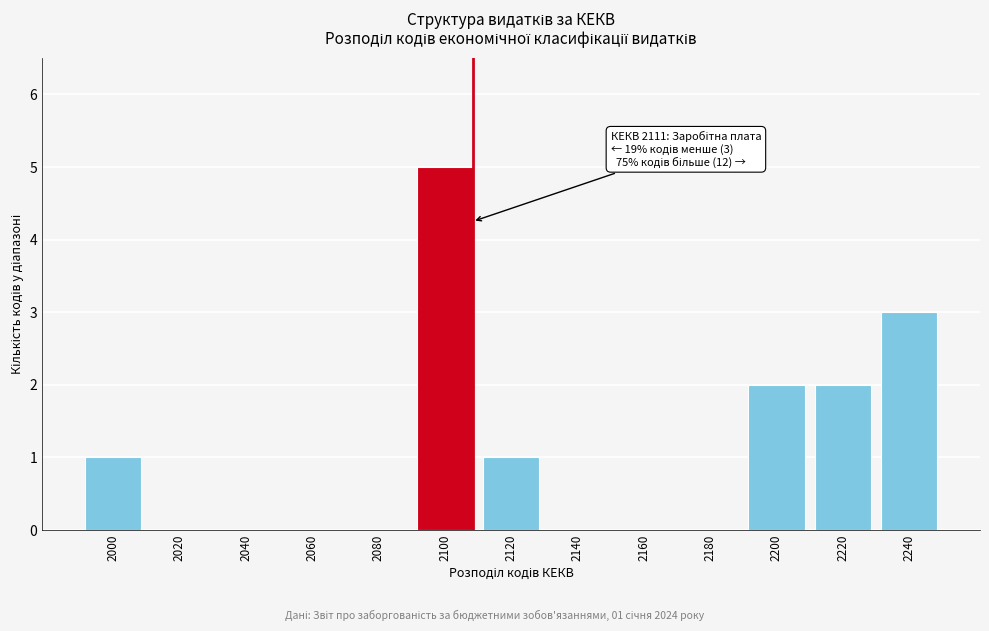

Reading right to left, transcribe all the data shown in this chart.

2240=3	2220=2	2200=2	2180=0	2160=0	2140=0	2120=1	2100=5	2080=0	2060=0	2040=0	2020=0	2000=1